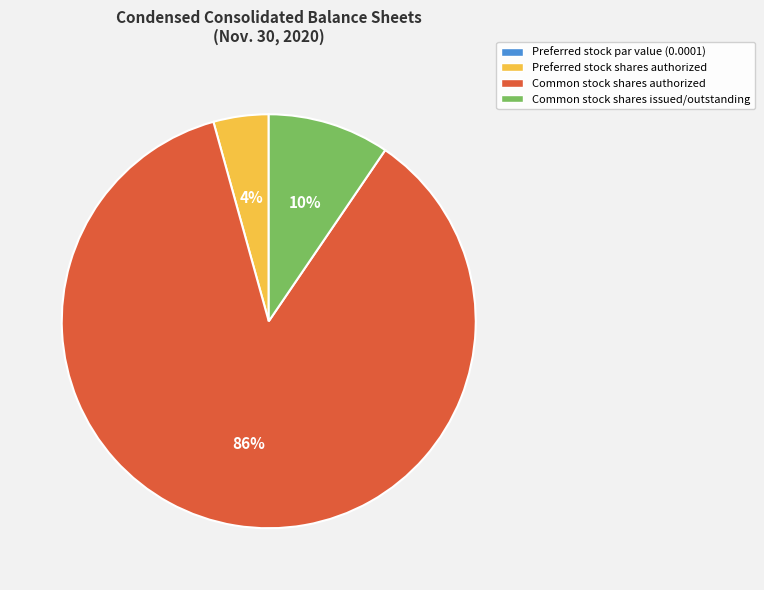

Which slice is the largest?

Common stock shares authorized